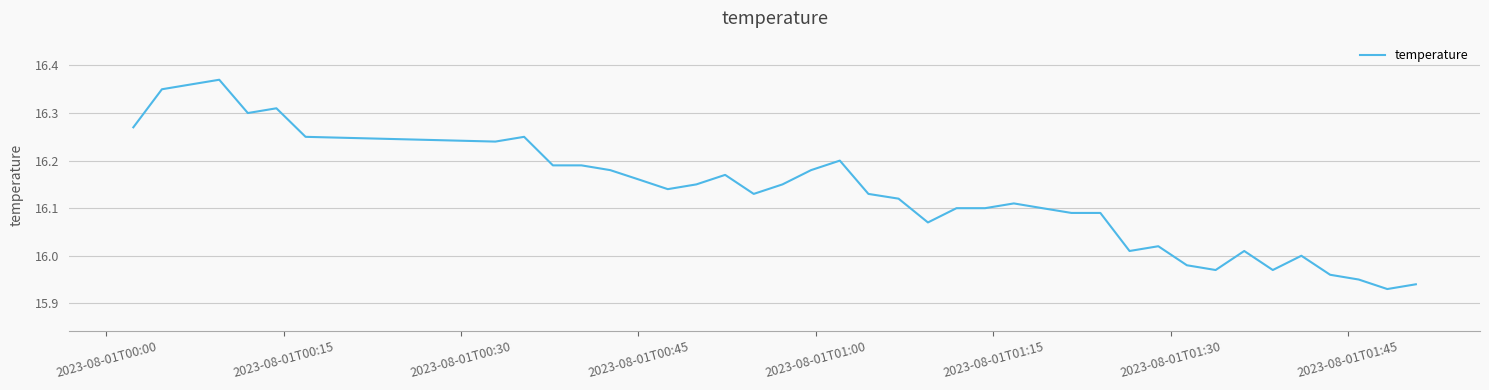

What is the difference between the maximum and minimum values?

0.4